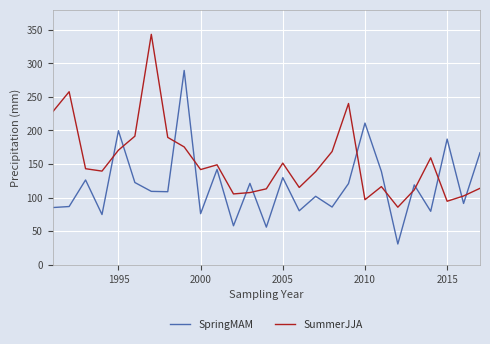

What is the sum of all SpringMAM values?

3197.8